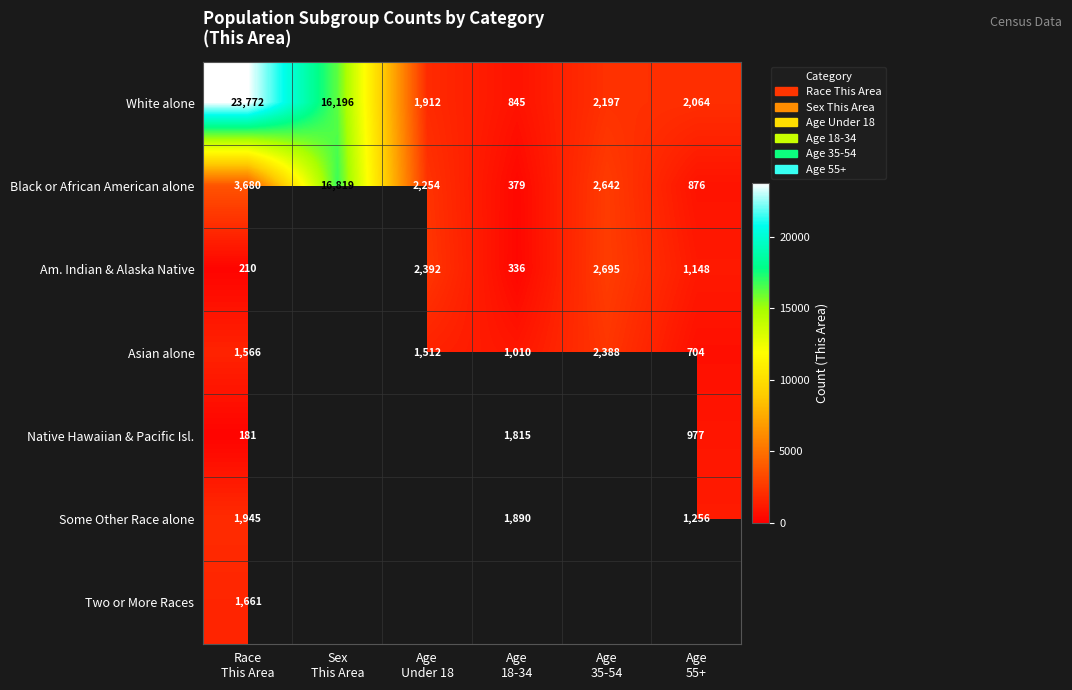

What is the difference between the maximum and second lowest values in the Black or African American alone series?

15943